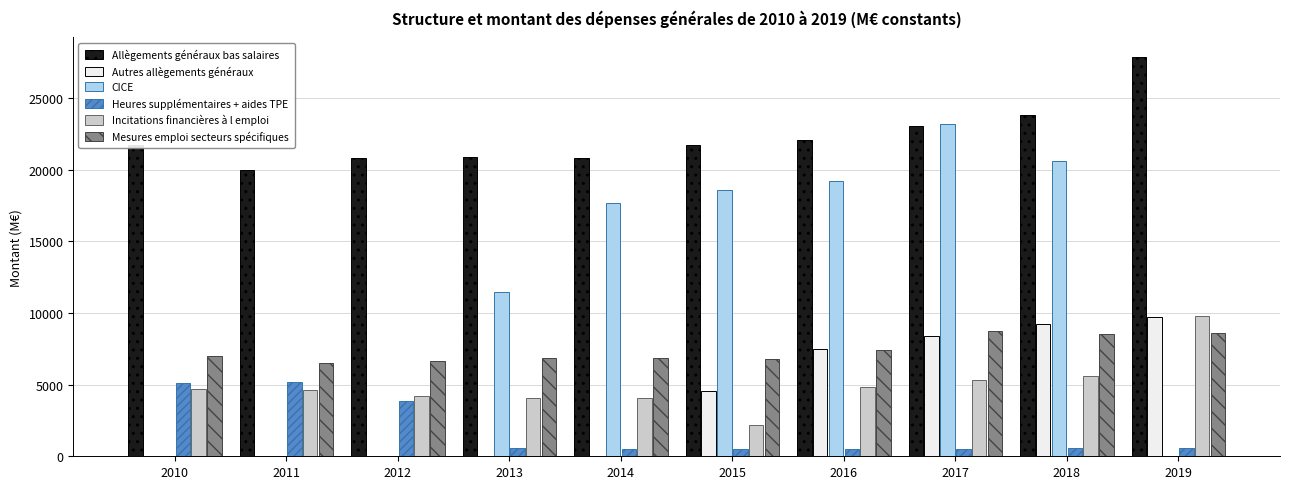

The Allègements généraux bas salaires series shows 40926.1 at 2017. True or false?

False